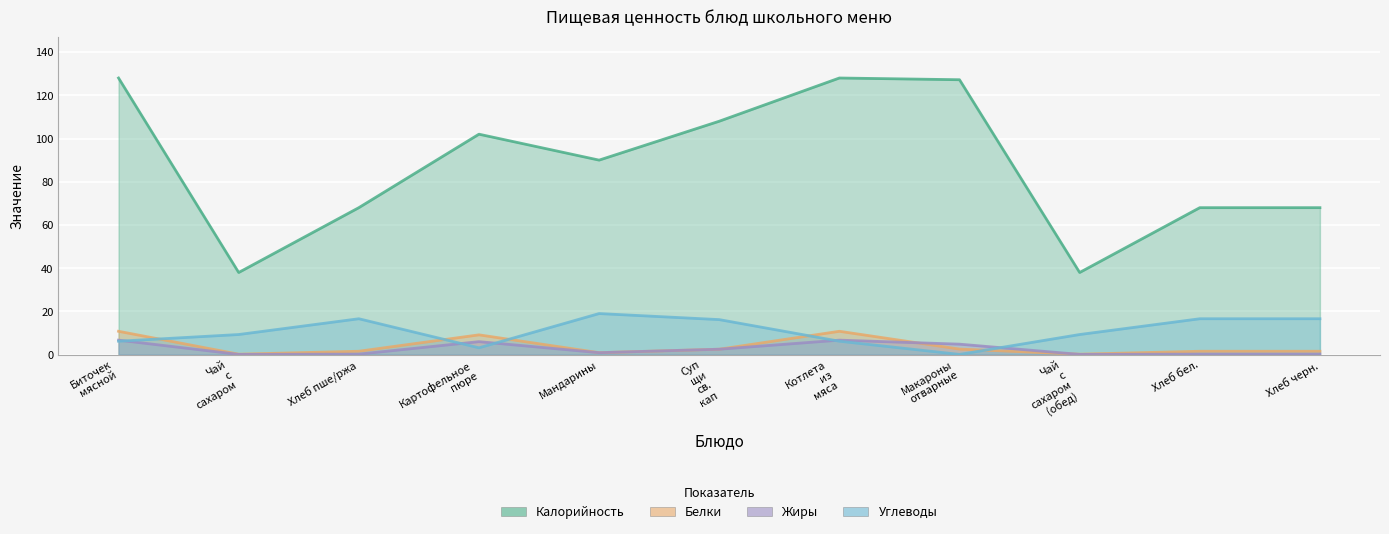

What are all the series names shown in the legend?

Калорийность, Белки, Жиры, Углеводы